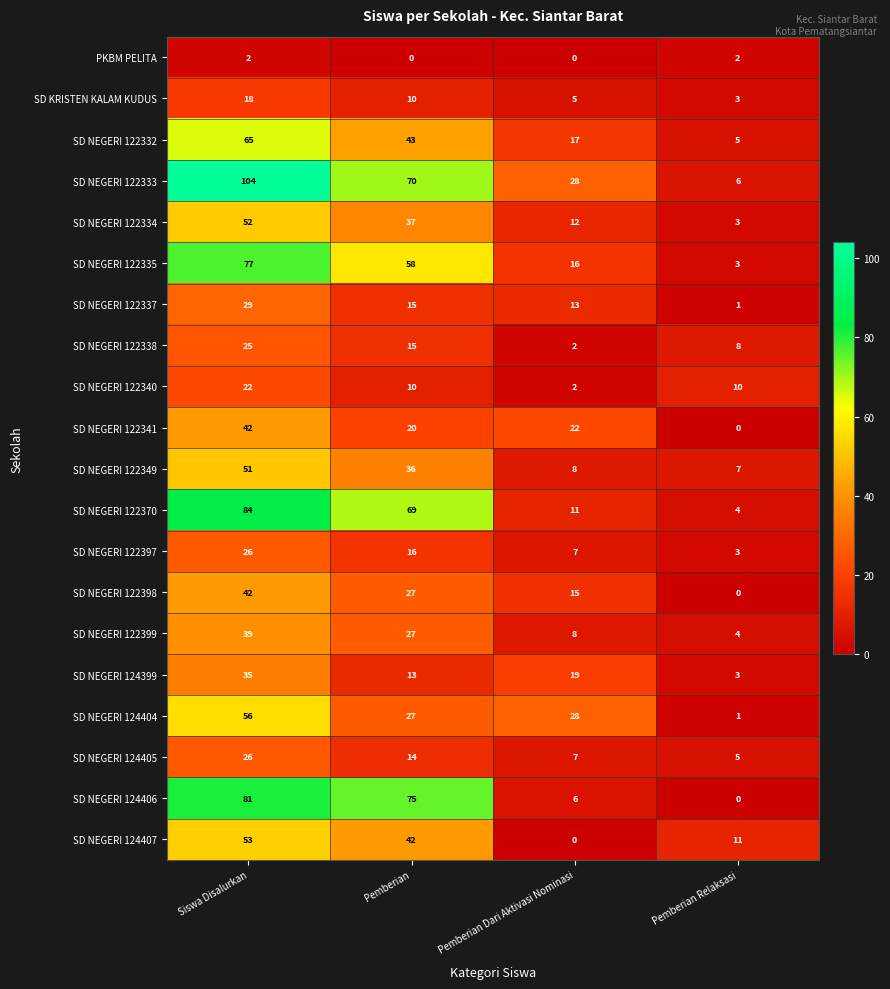

How many series are shown in this chart?

20